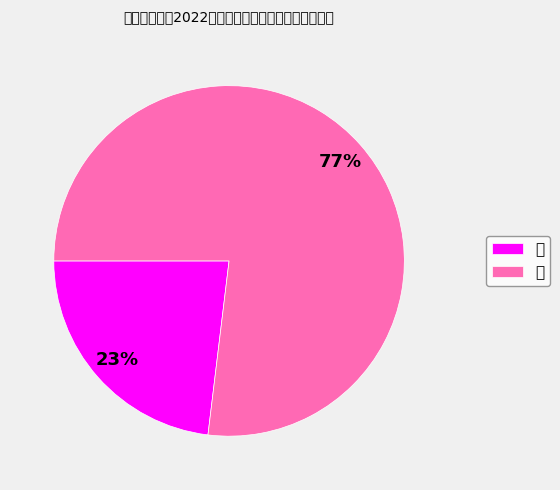

Which slice is the smallest?

男